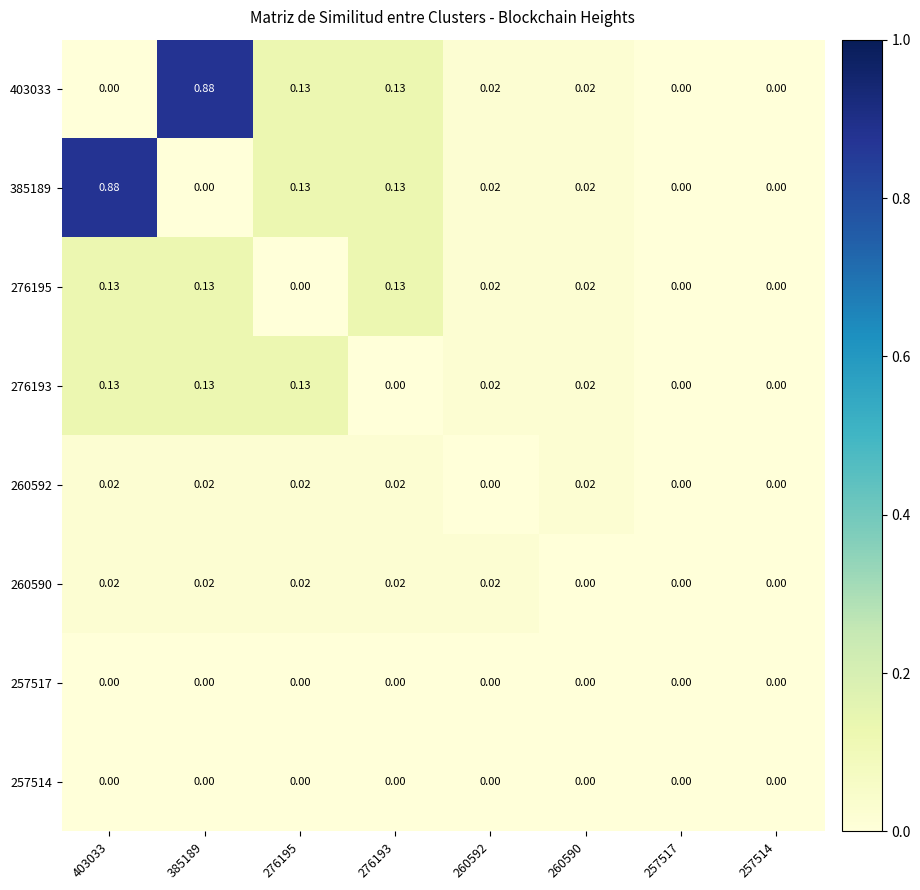

Which series changed the most between 385189 and 276195?

403033